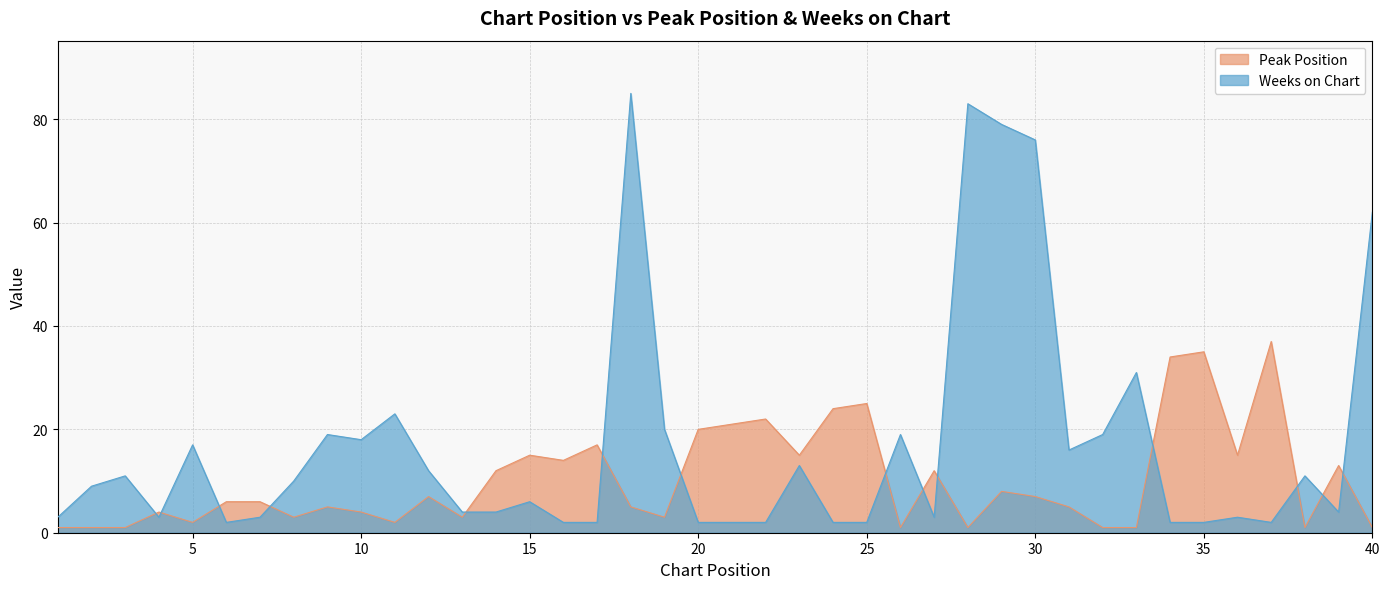

At which label does Weeks on Chart first exceed 9?

3